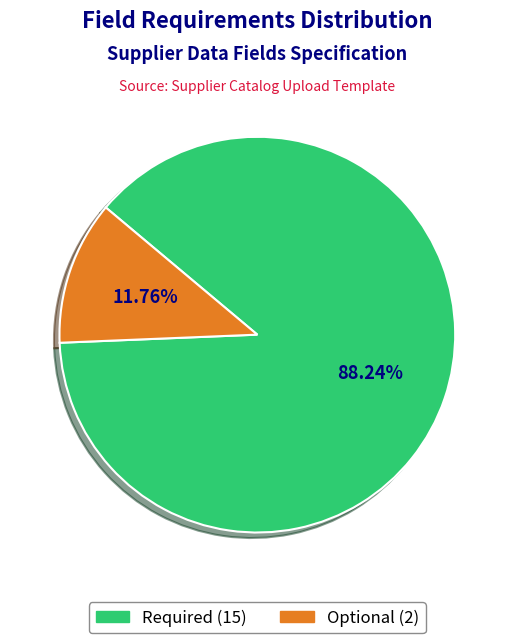

How many slices are in this pie chart?

2